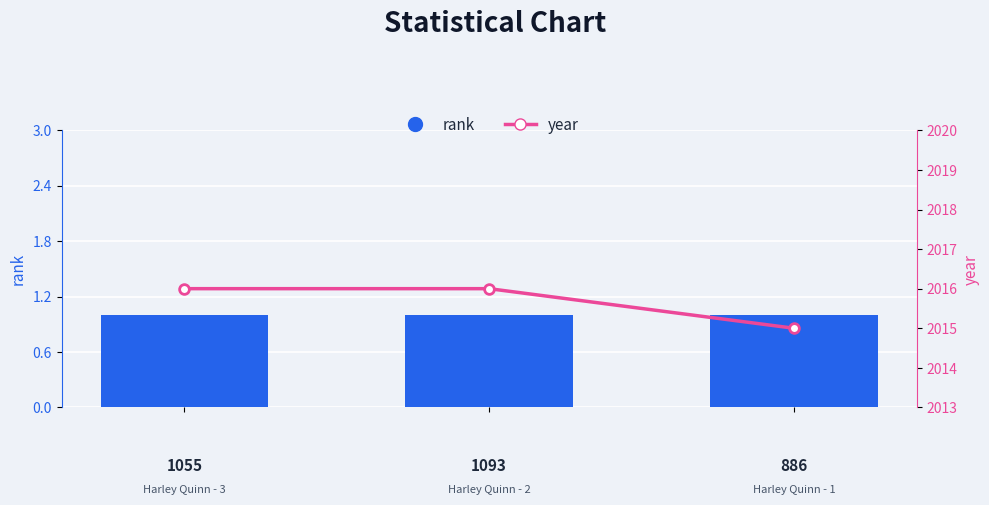

What are all the series names shown in the legend?

rank, year